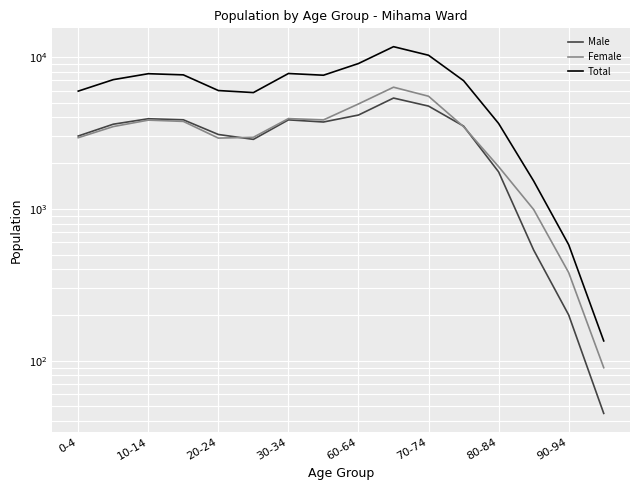

Is this an area chart (filled region under the line)?

No